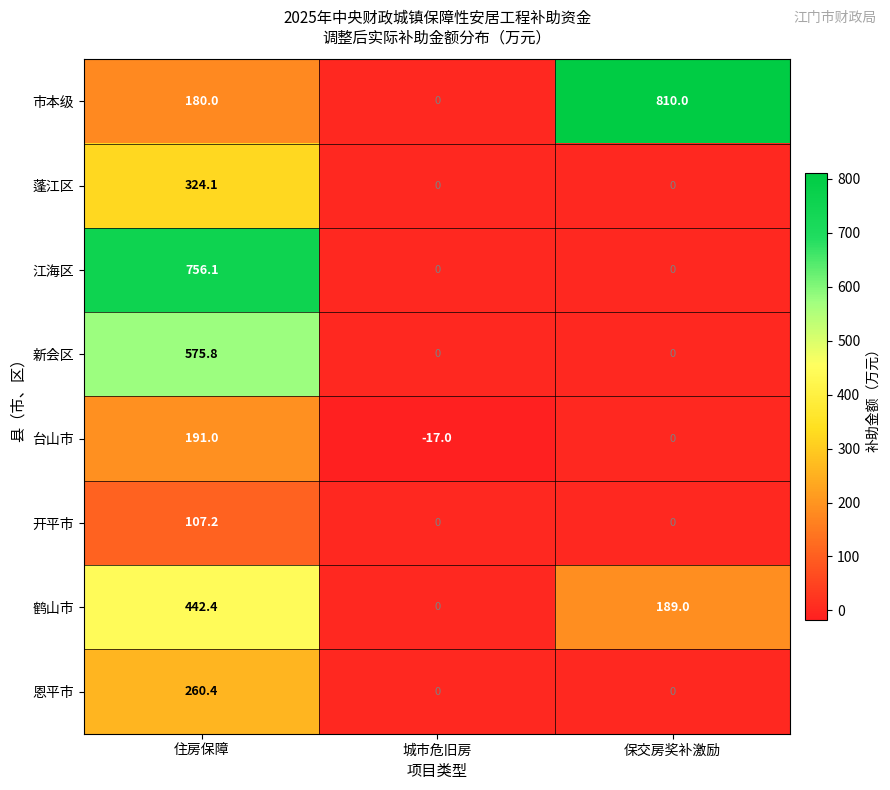

What is the difference between the highest and lowest values at 保交房奖补激励?

810.0